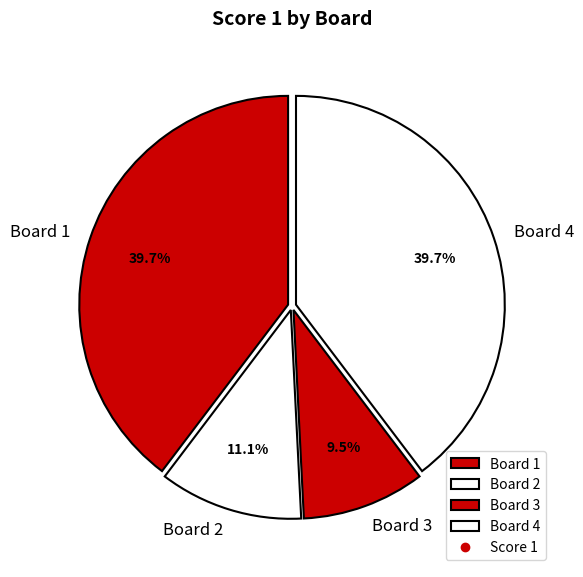

To the nearest percent, what portion does Board 2 represent?

11%